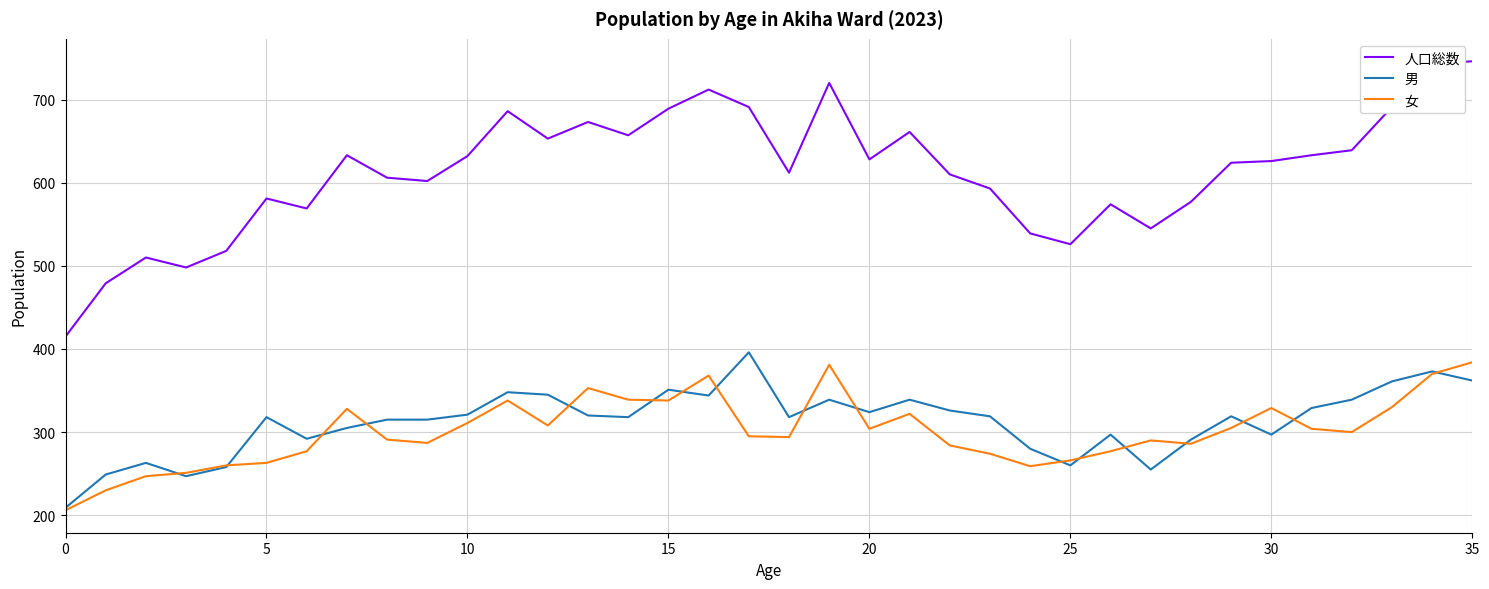

What is the minimum value shown in the chart?

206